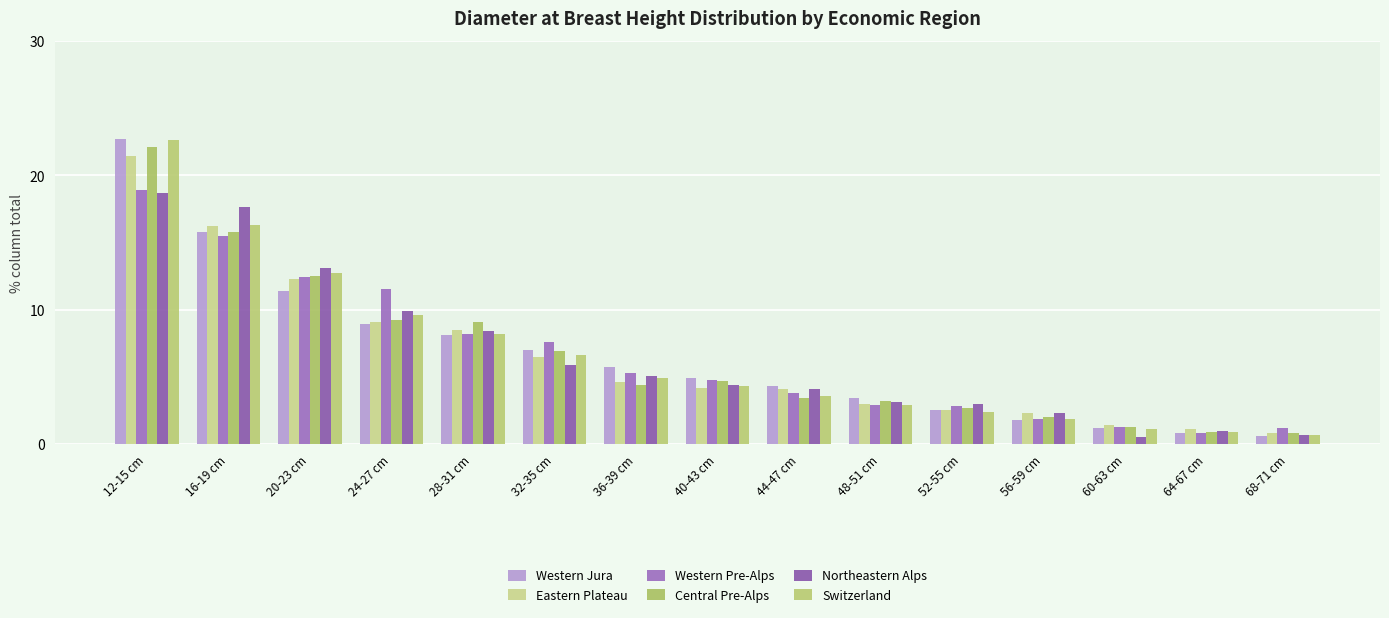

How many bars are there in total?

90